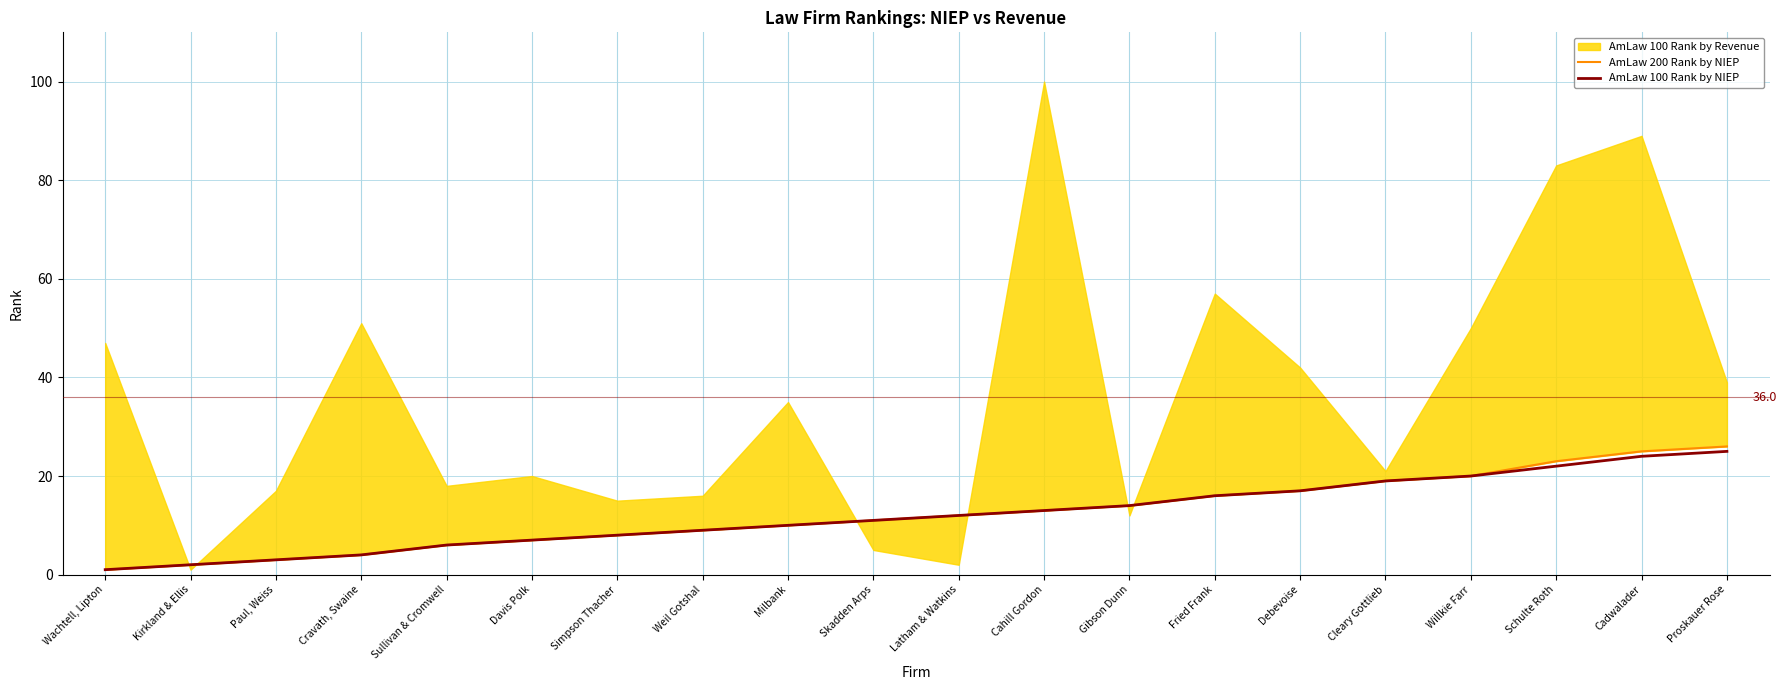

The AmLaw 100 Rank by NIEP series shows 7 at Skadden Arps. True or false?

False